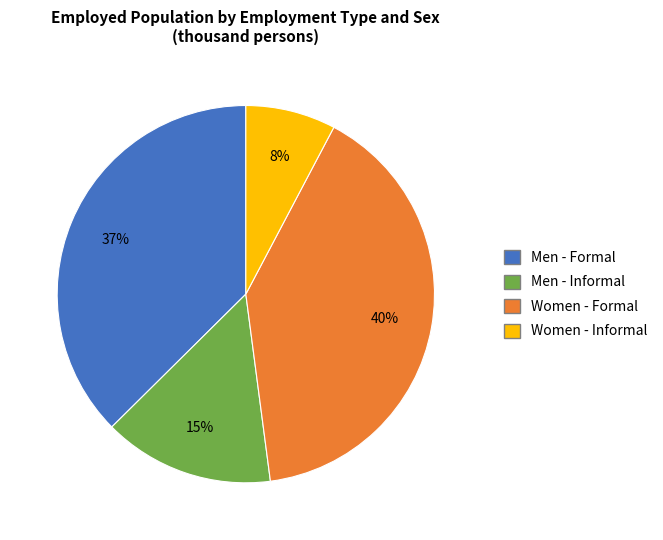

To the nearest percent, what is the average slice percentage?

25%